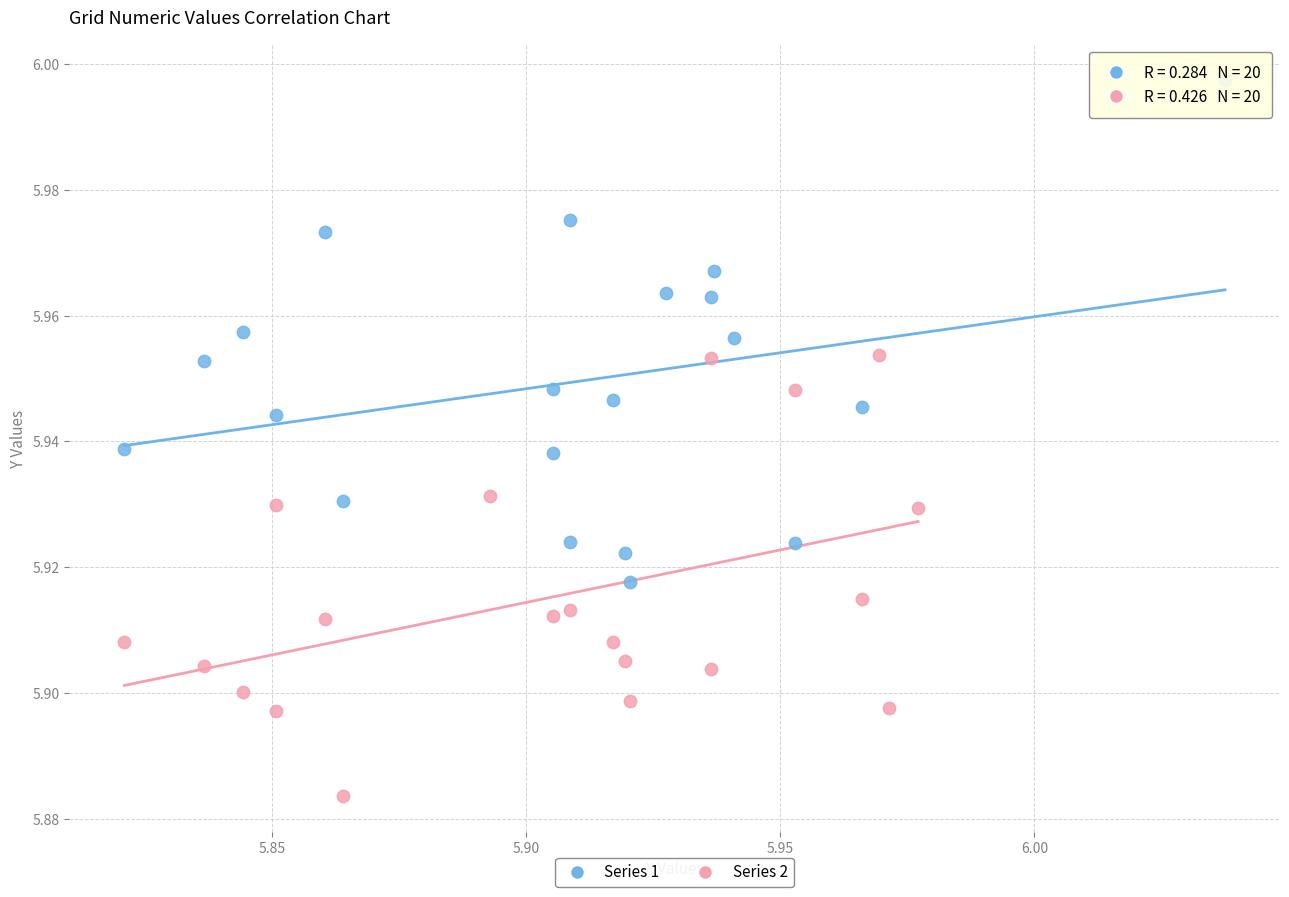

Which series reaches the minimum Y coordinate?

Series 2